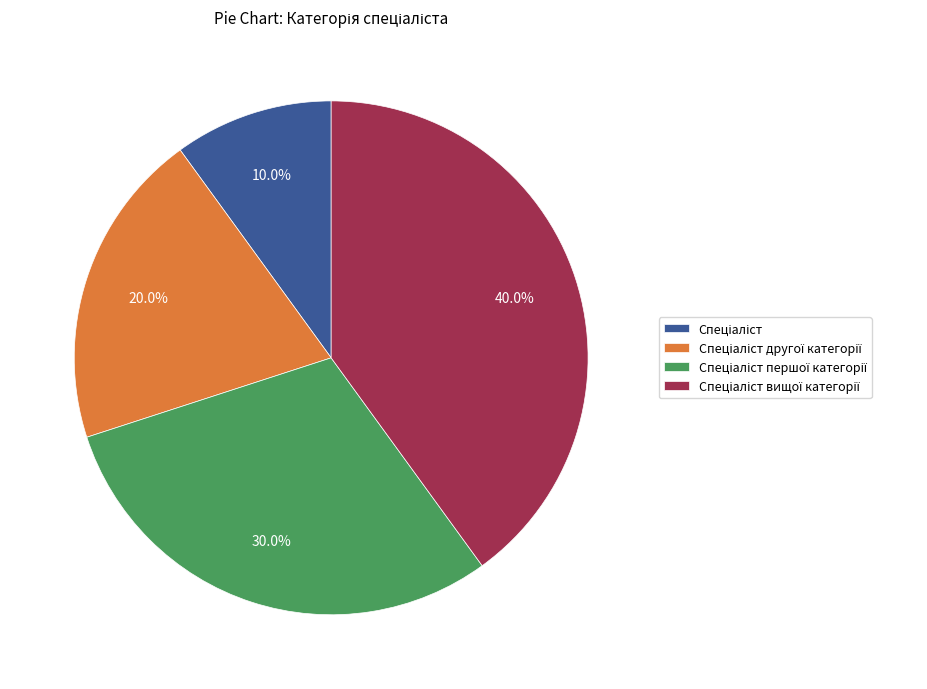

Does any single category account for the majority?

No